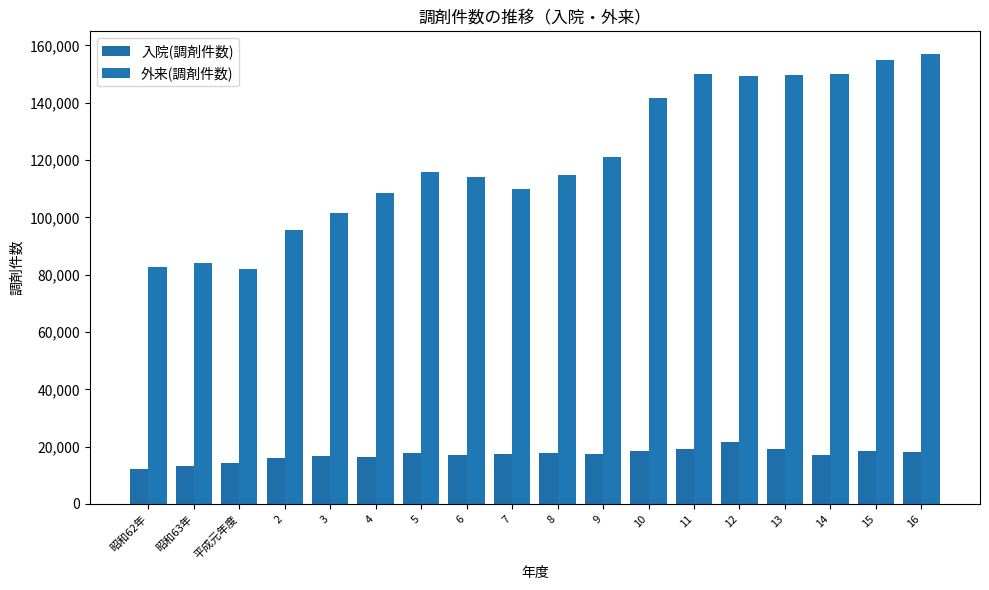

Which series has the widest spread of values?

外来(調剤件数)